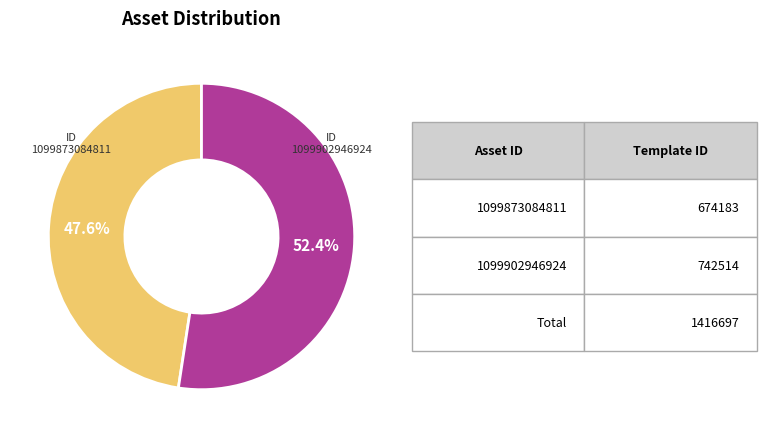

The 1099902946924 slice represents 52% of the pie. True or false?

True